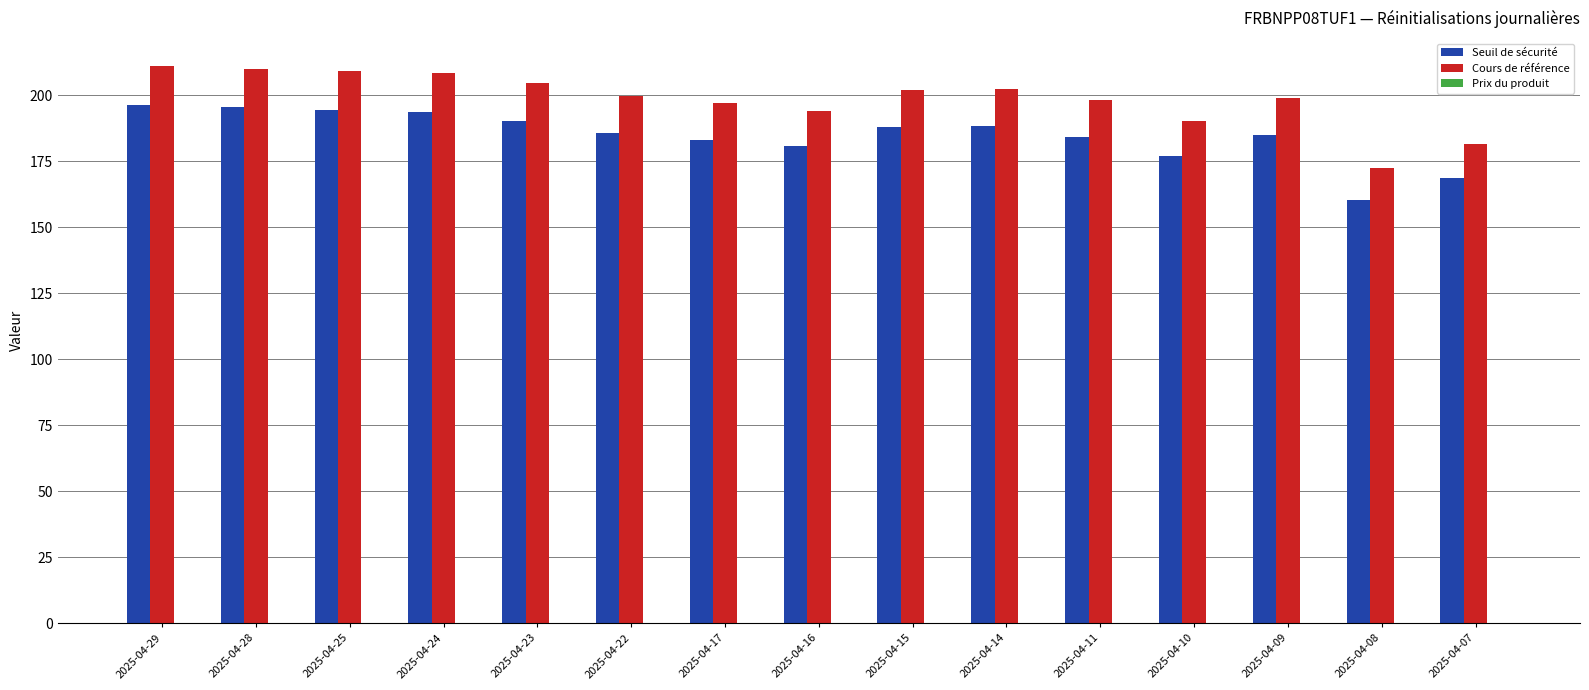

The Seuil de sécurité series shows 168.8 at 2025-04-07. True or false?

True